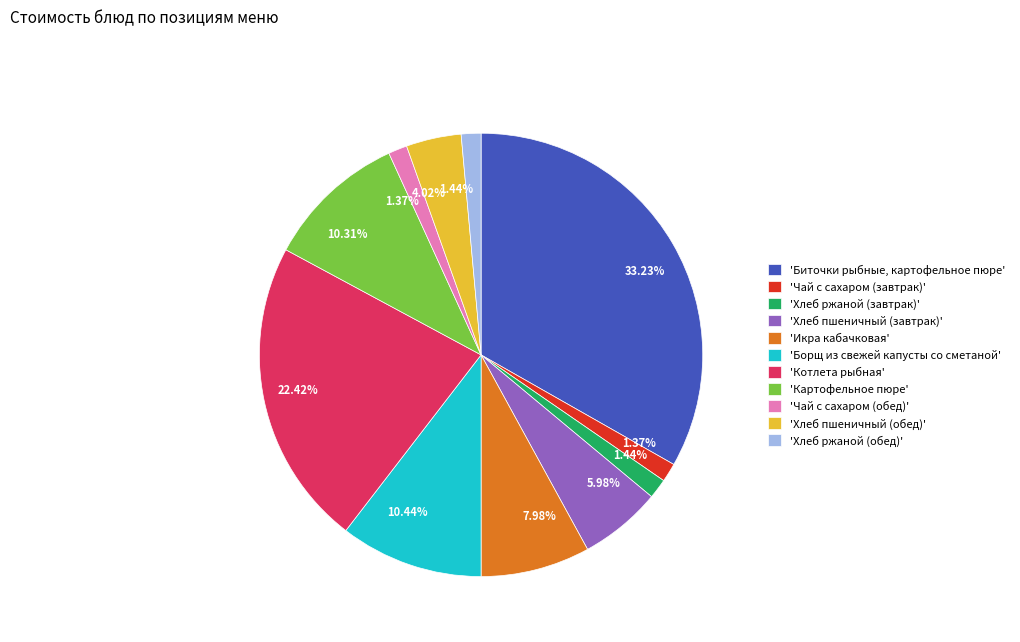

How many segments does this pie chart have?

11